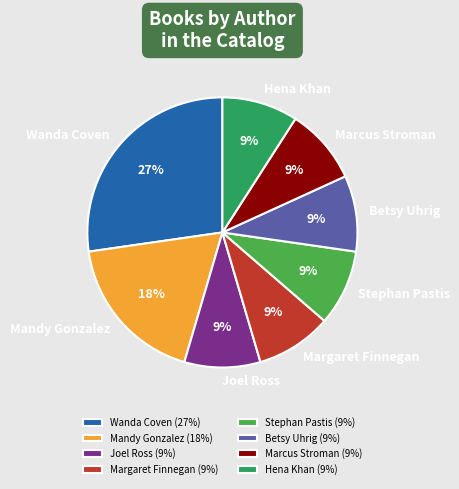

How many slices are in this pie chart?

8